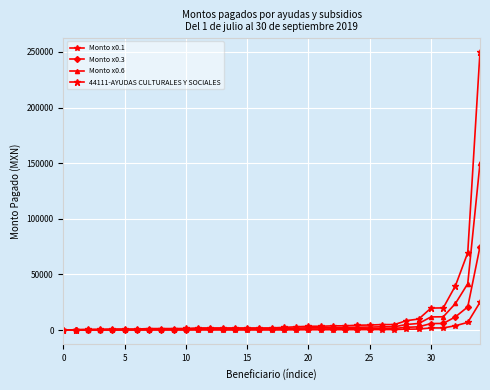

Count the number of categories in the chart.

35